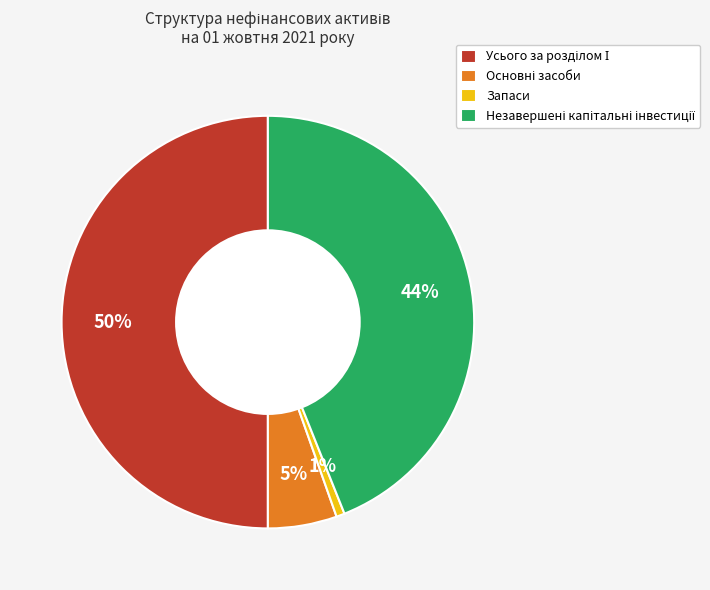

What is the smallest slice in the pie chart?

Запаси